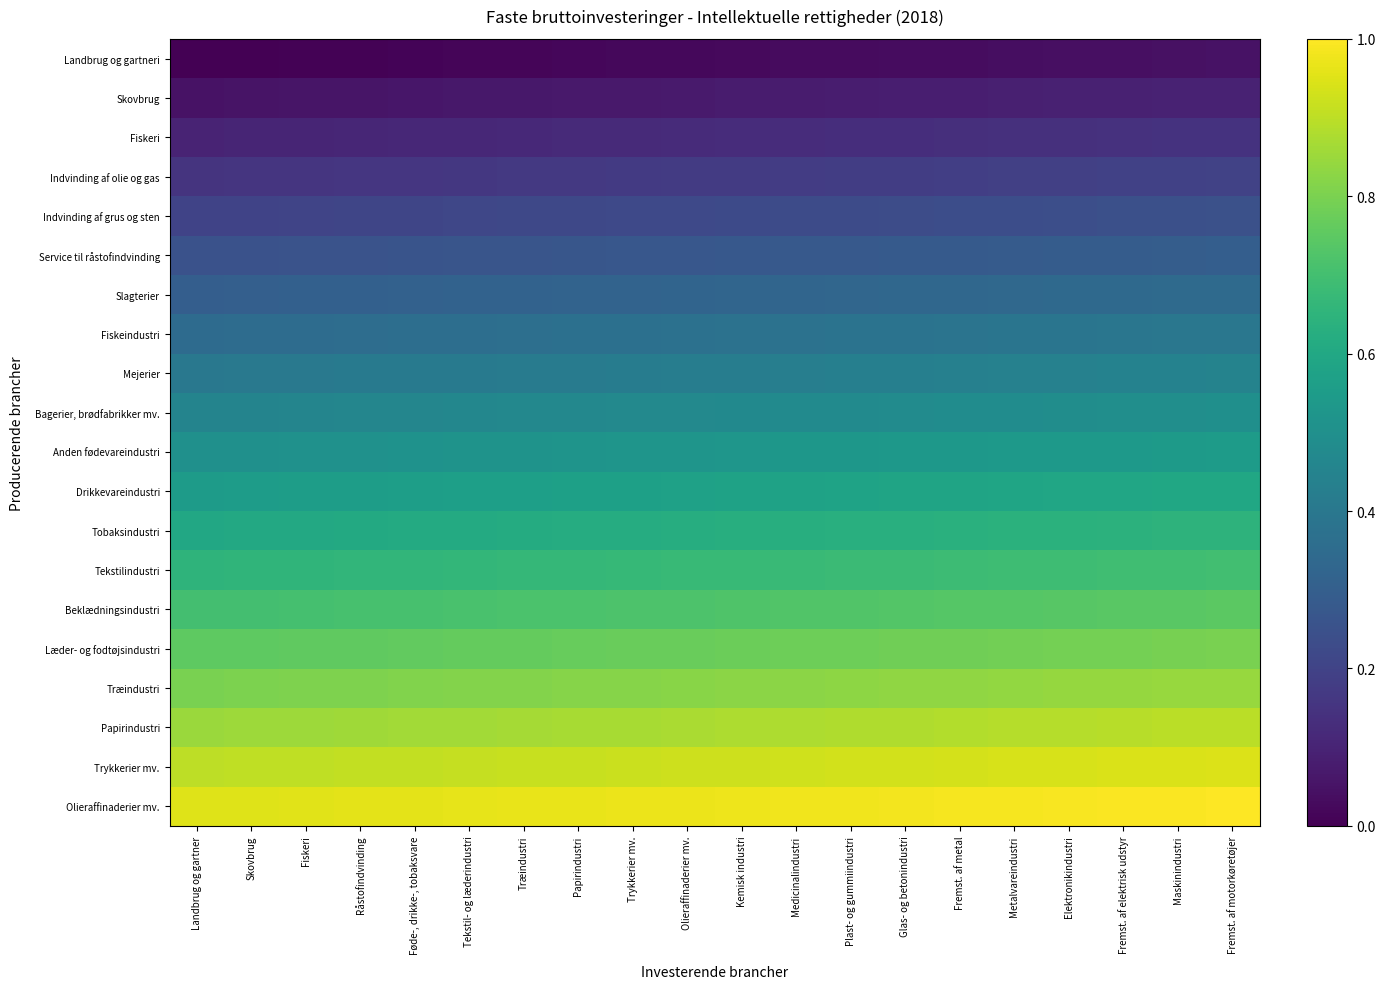

At which category is the sum across all series the highest?

Fremst. af motorkøretøjer